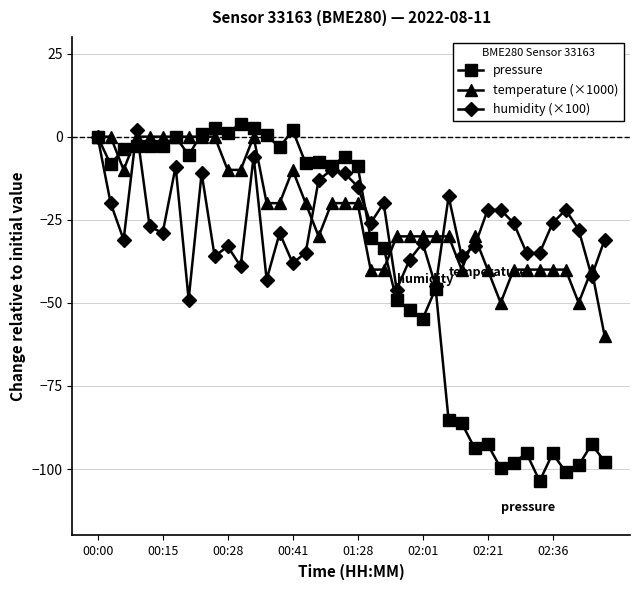

Rank the series by their maximum value, from lowest to highest.

temperature (×1000), humidity (×100), pressure